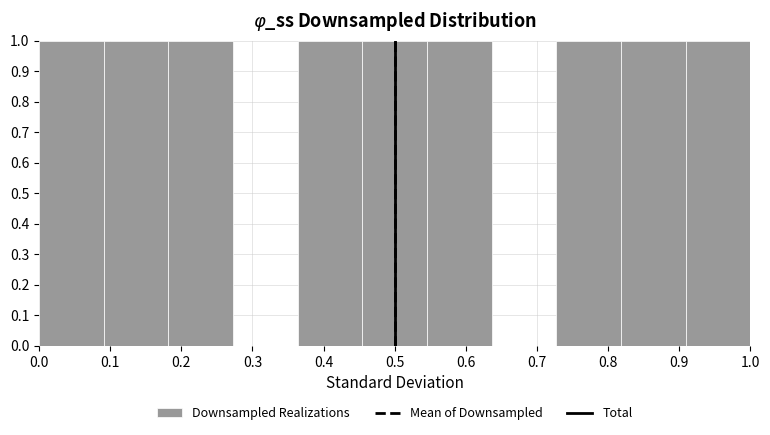

What is the height of the bar covering 0.73 to 0.82 on the x-axis? Neither the bar edges nor the heights are printed on the chart, so give them approximately, as read against the axes.

1